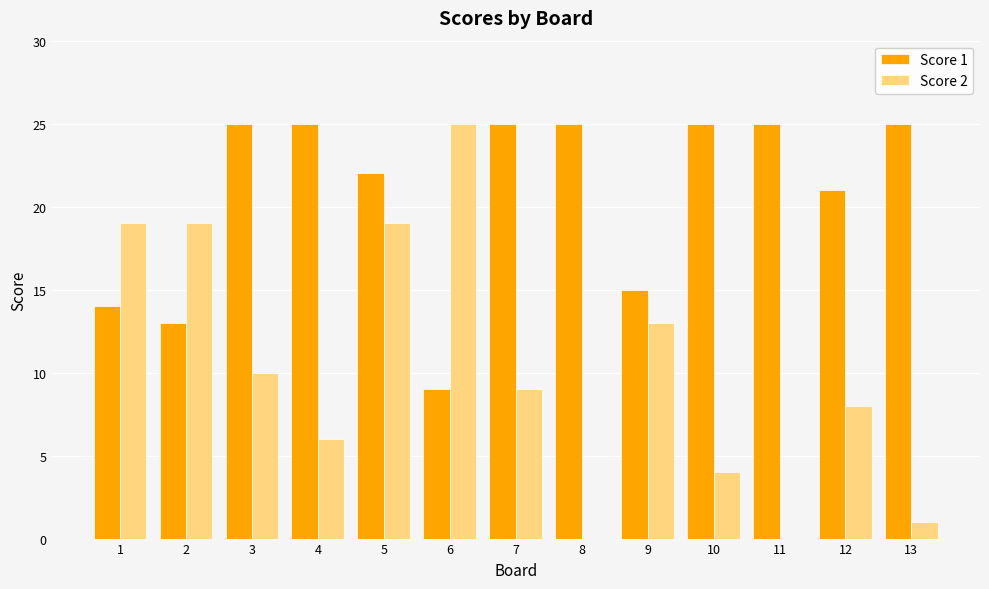

How many data points does each series have?

13